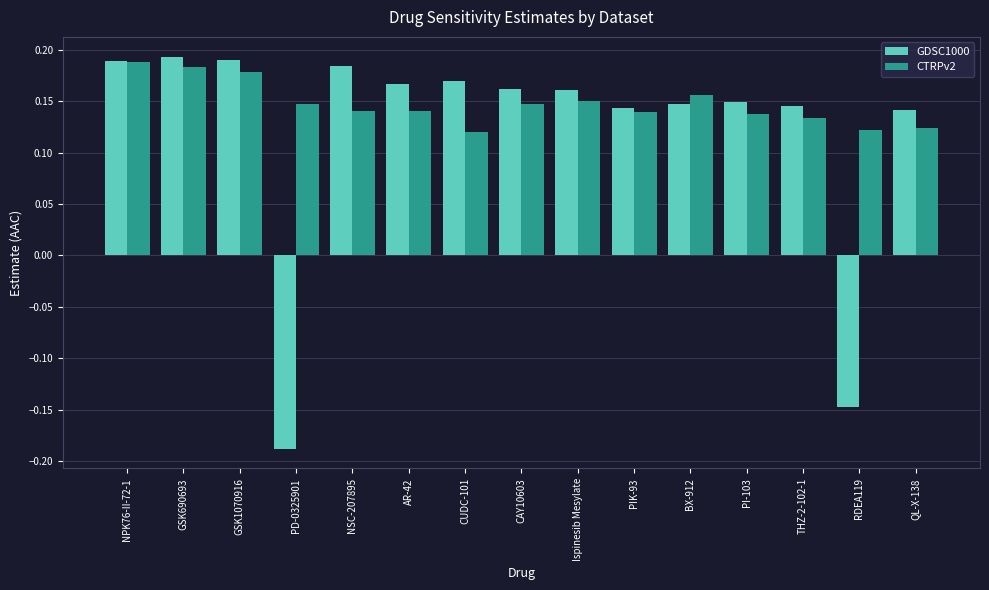

True or false: GDSC1000 has a value of 0.1 at GSK1070916.

False